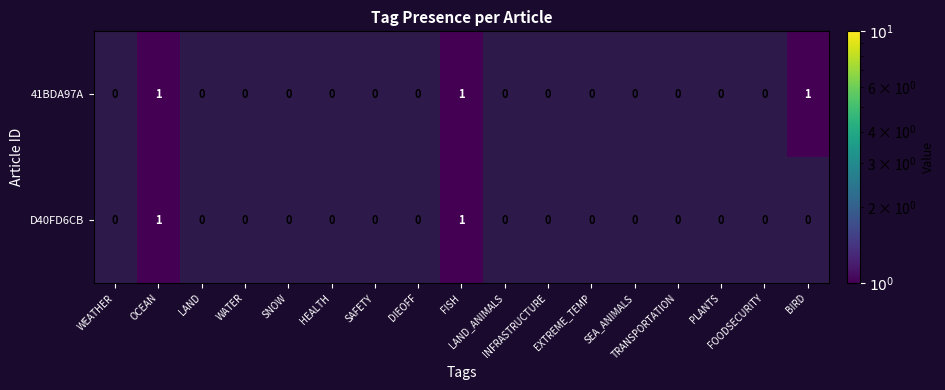

Count the number of data series in this chart.

2